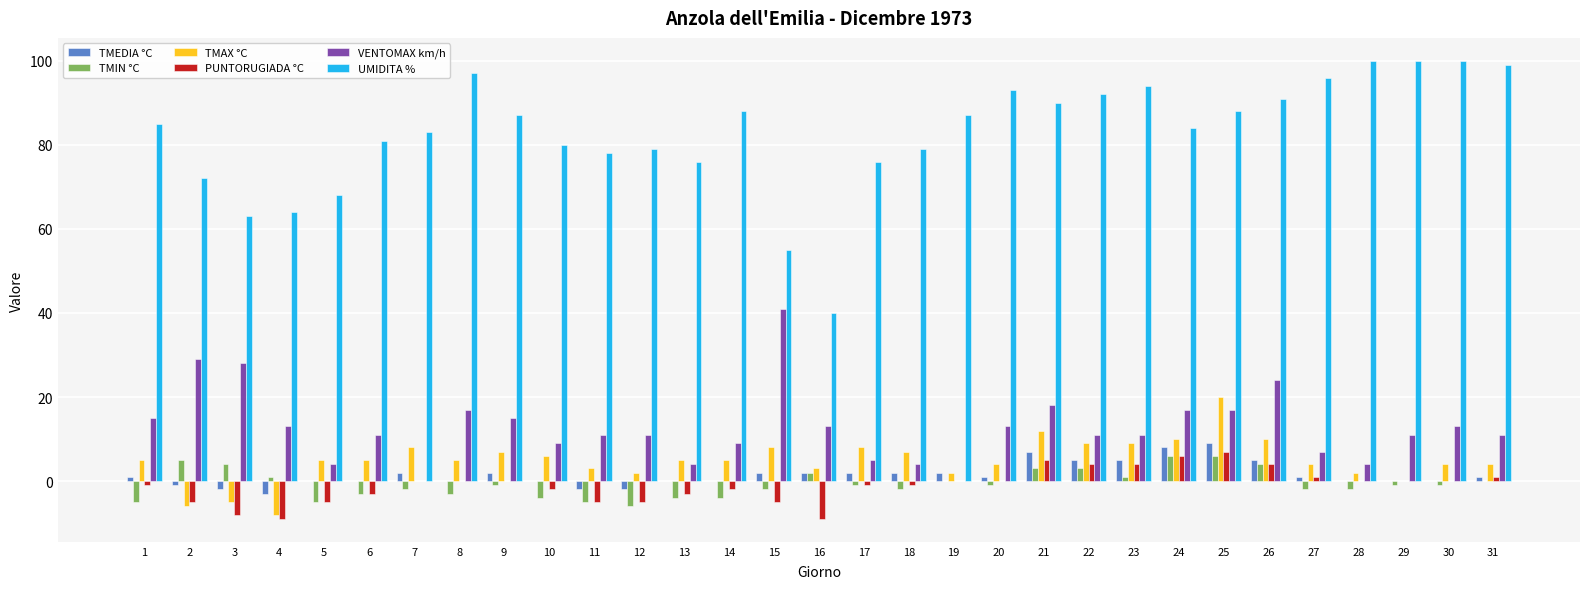

What is the total value across all series at 4?

58